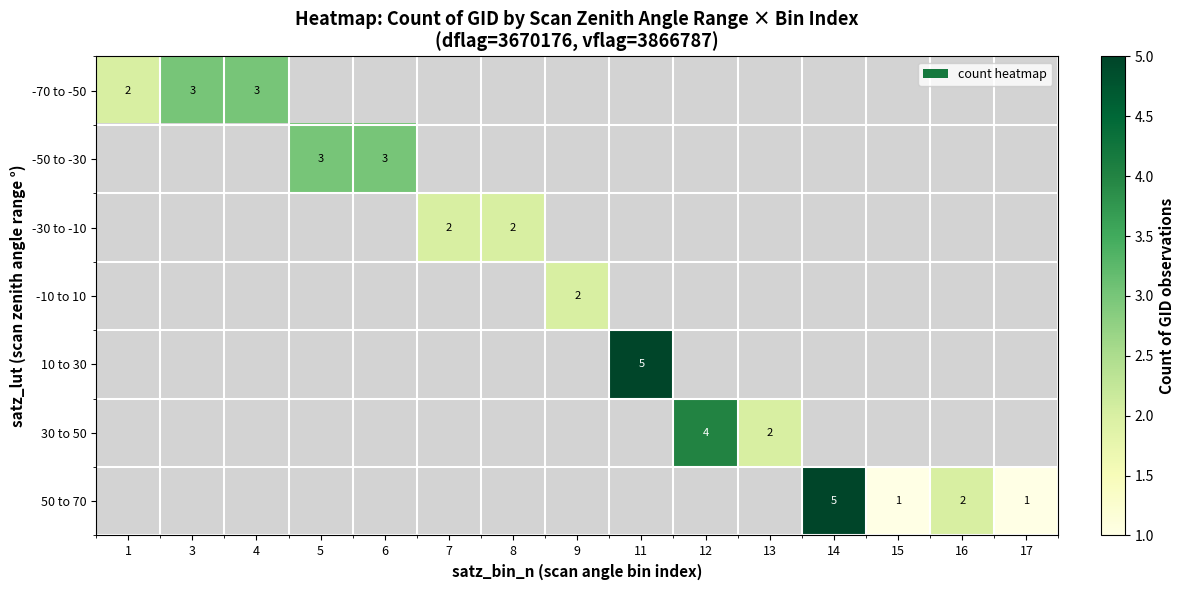

True or false: -70 to -50 has a value of 3 at 3.

True